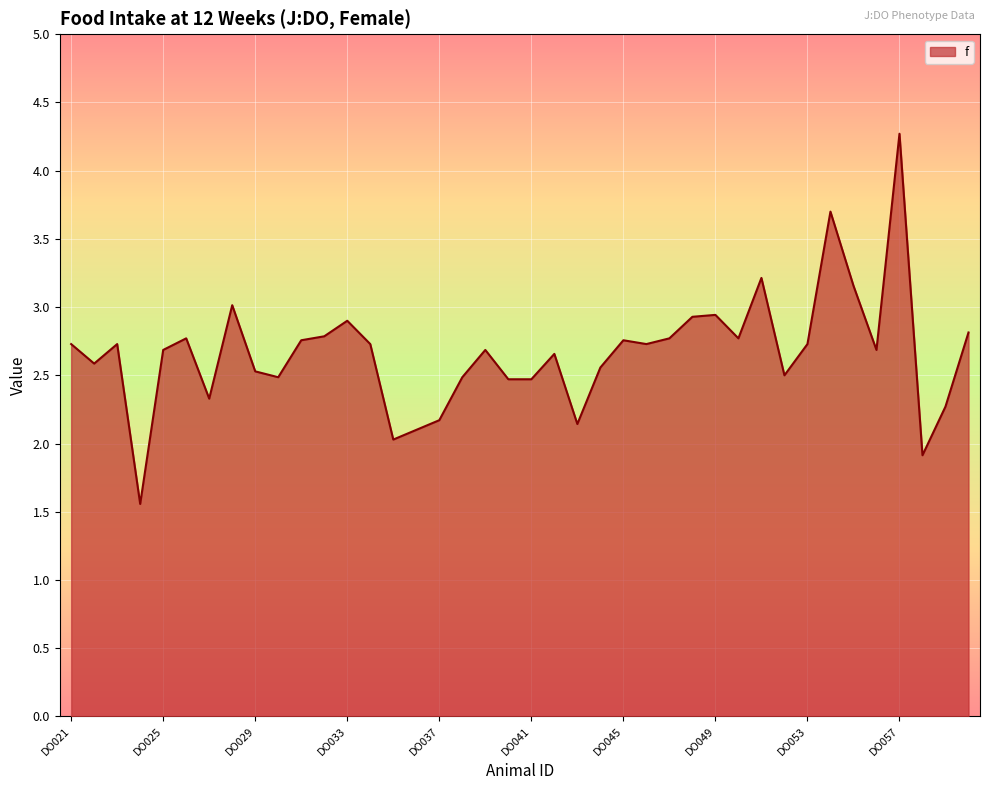

What is the maximum value shown in the chart?

4.3